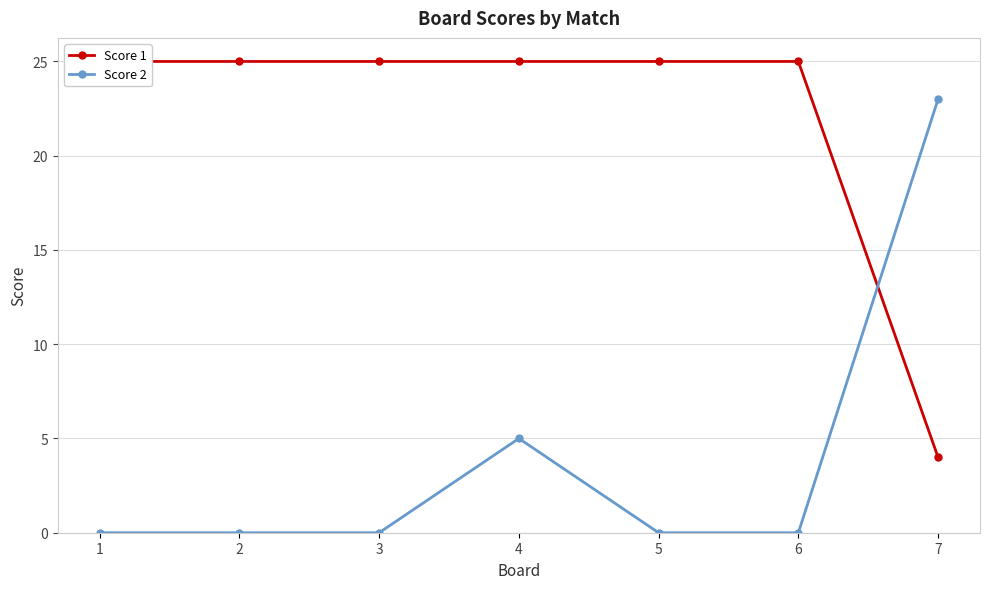

Where is Score 2 nearest to the value 11?

4